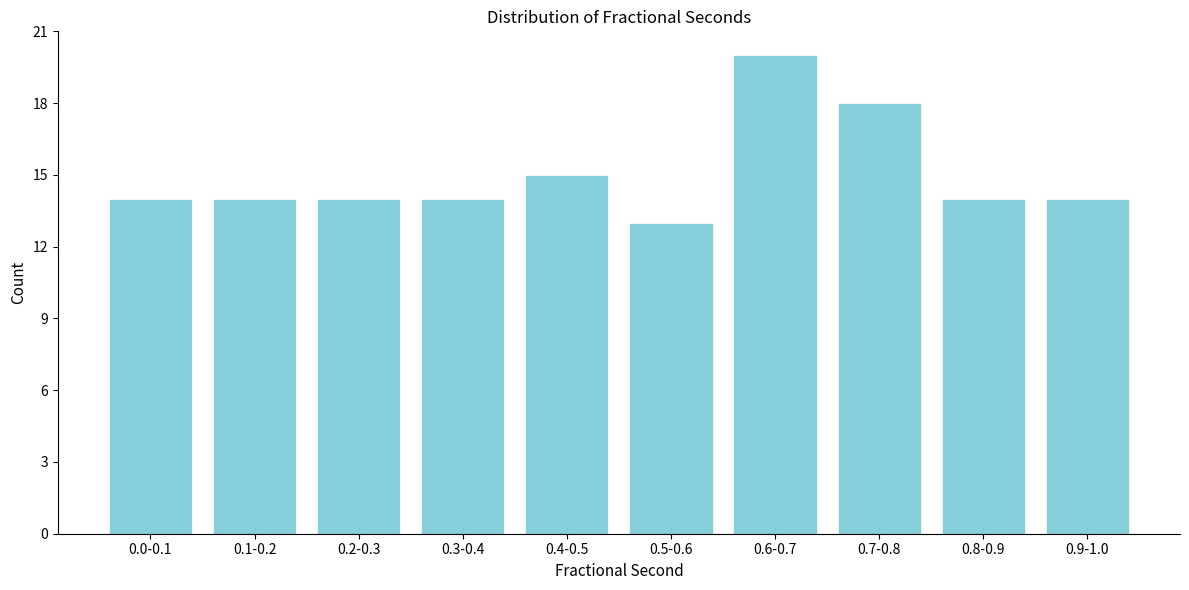

Reading right to left, what are all the values shown in this chart?

0.9-1.0=14	0.8-0.9=14	0.7-0.8=18	0.6-0.7=20	0.5-0.6=13	0.4-0.5=15	0.3-0.4=14	0.2-0.3=14	0.1-0.2=14	0.0-0.1=14